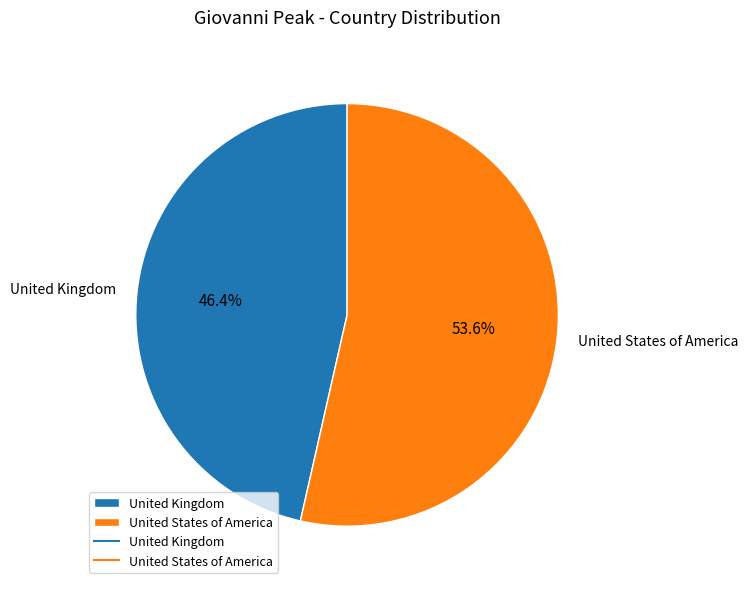

What portion of the pie excludes United States of America?

46.4%